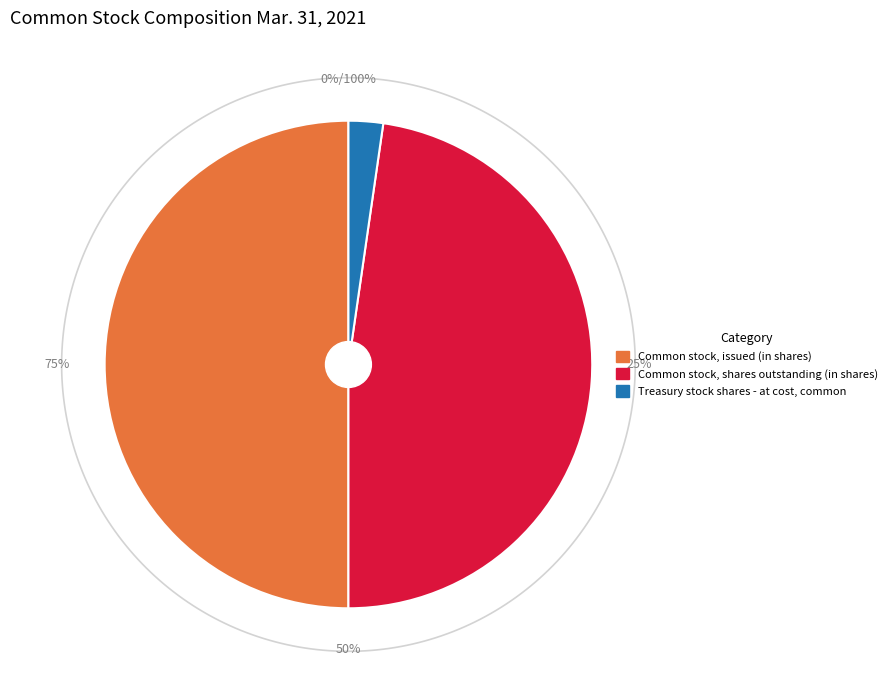

Rank the categories by value from lowest to highest.

Treasury stock shares - at cost, common, Common stock, shares outstanding (in shares), Common stock, issued (in shares)